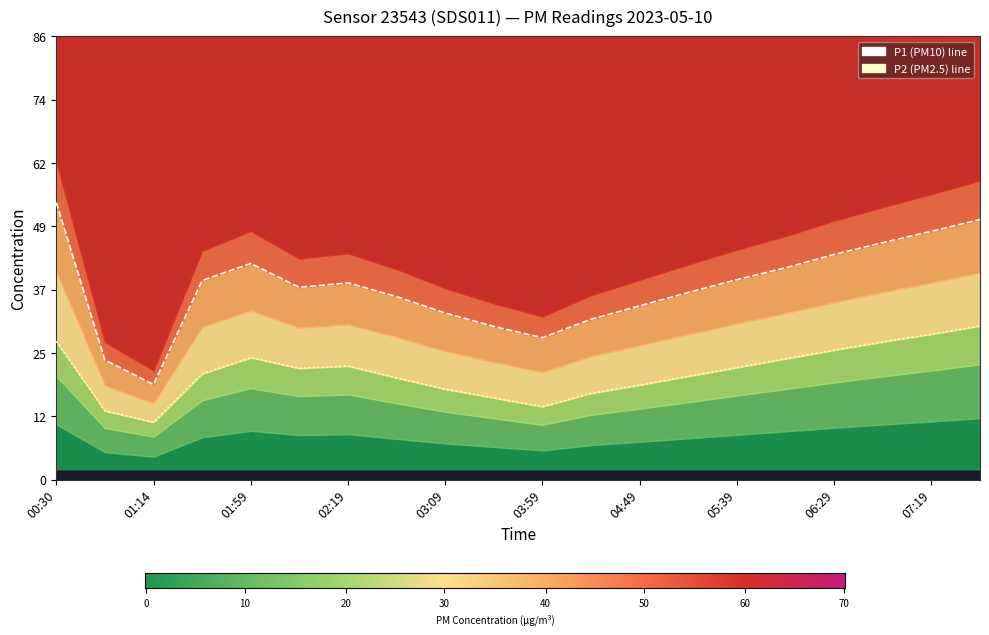

What is the difference between the highest and lowest values at 06:04?

17.7